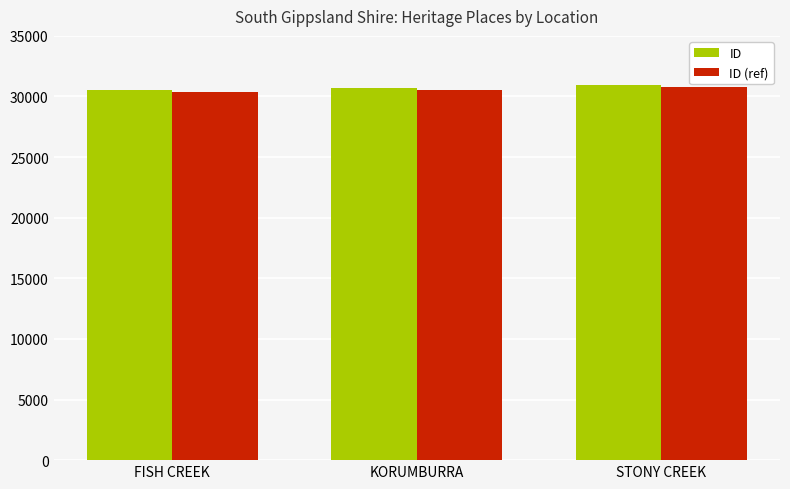

What is the approximate value of ID at KORUMBURRA?

30708